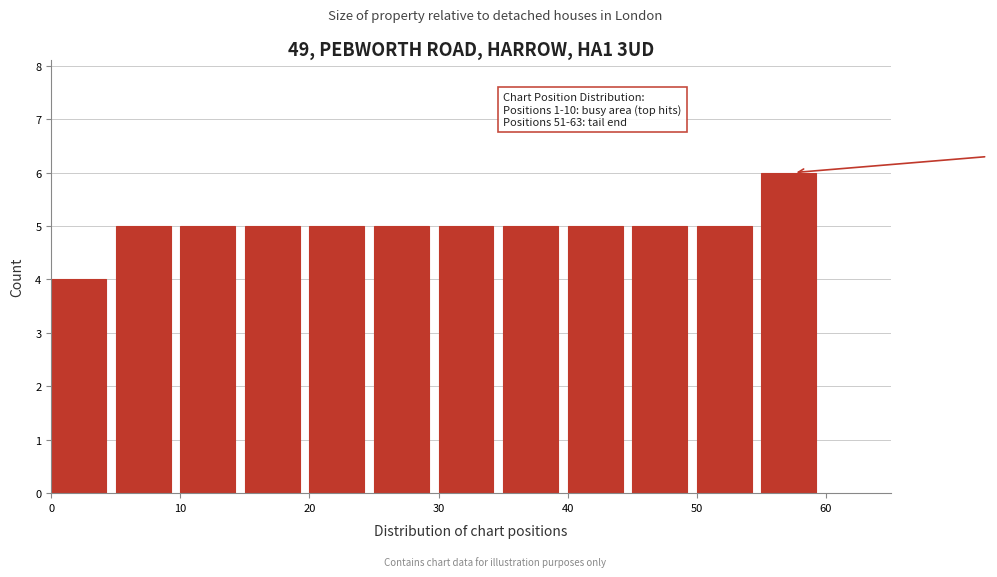

Which range on the x-axis has the tallest bar?

55 to 60